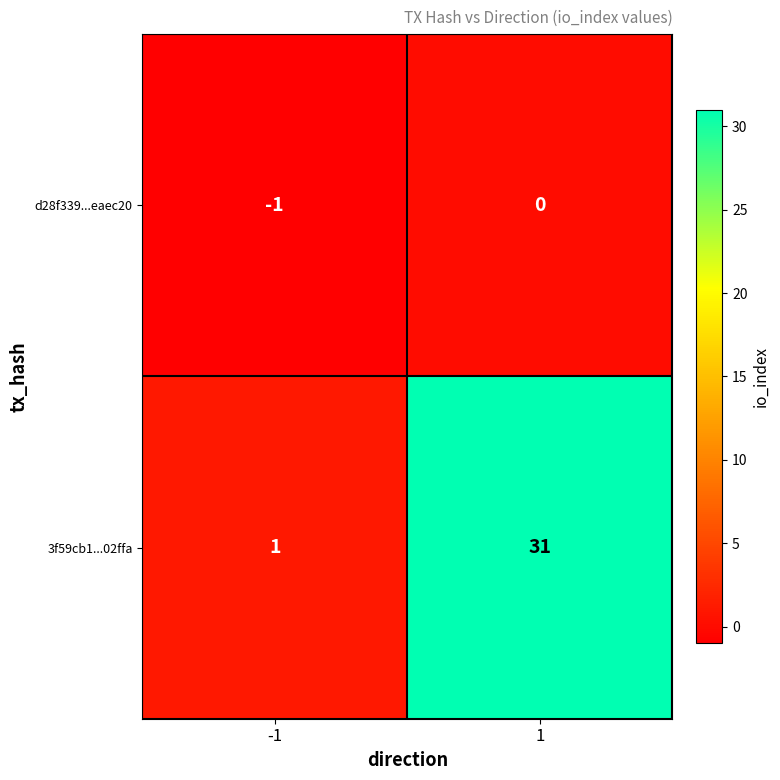

Reading left to right, list all the values displayed in this chart.

d28f339...eaec20: -1=-1	1=0
3f59cb1...02ffa: -1=1	1=31